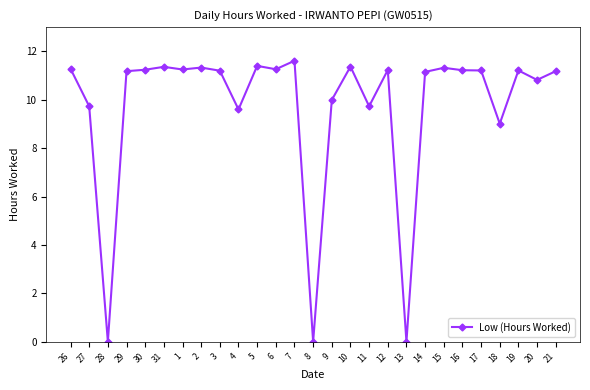

What is the difference between the second highest and second lowest values?

11.4